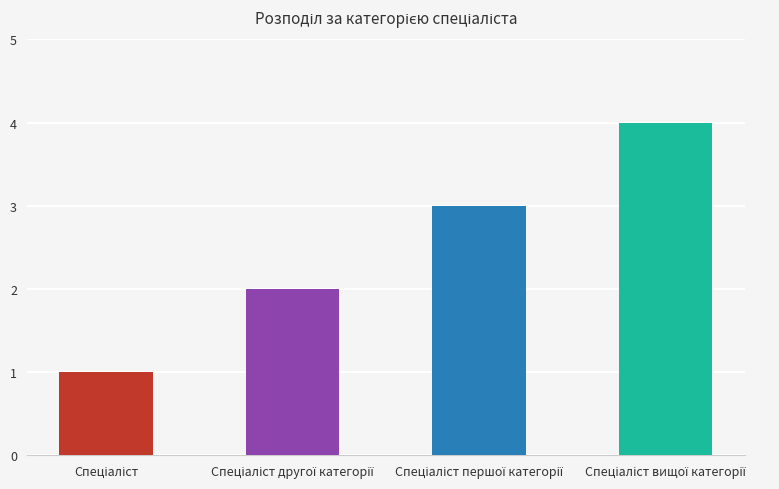

How many values are below 3?

2